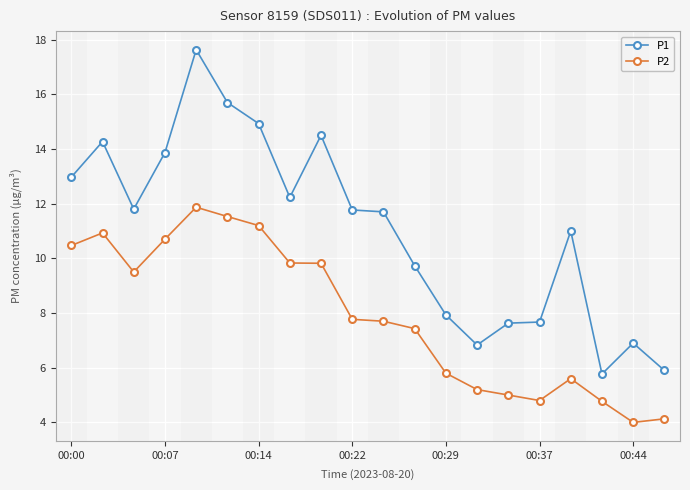

What is the value of the P2 point at the 13th from the left?

5.8